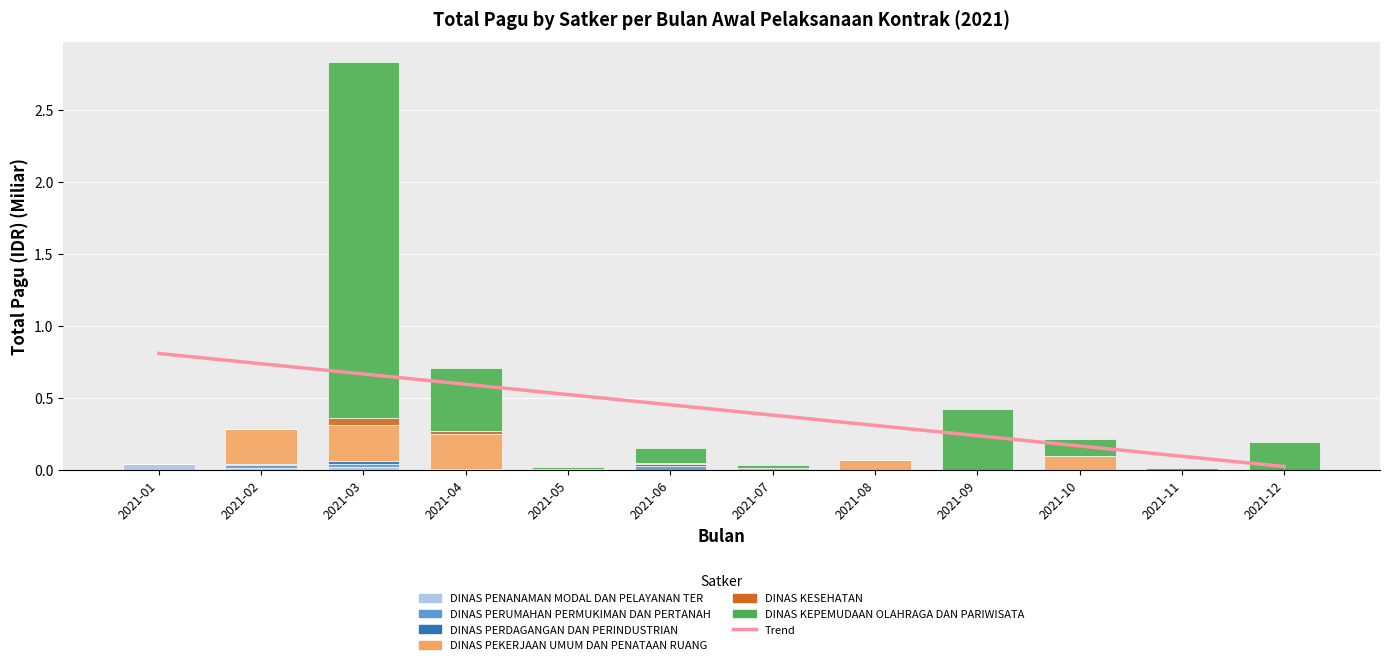

How many data points does each series have?

12